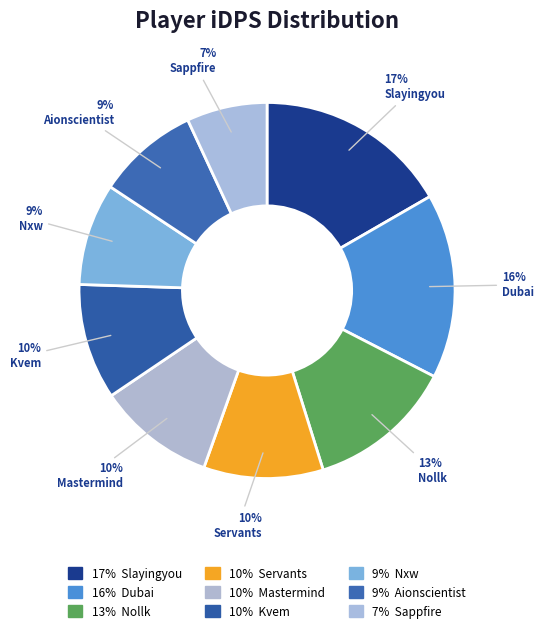

How many segments does this pie chart have?

9